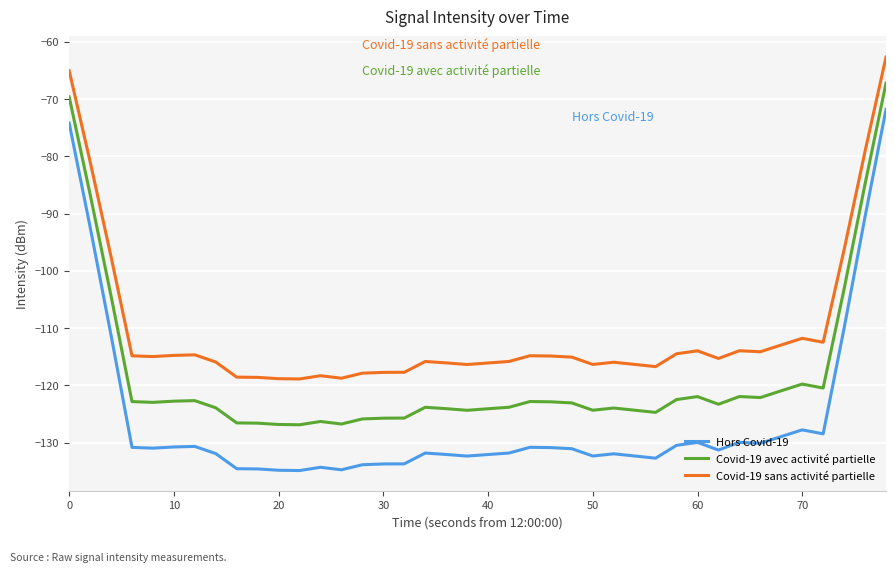

Which series has the largest total across all categories?

Covid-19 sans activité partielle